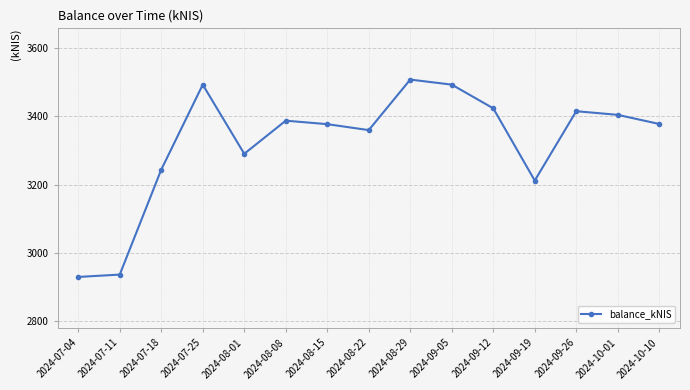

Where does the data first go above 3377?

2024-07-25